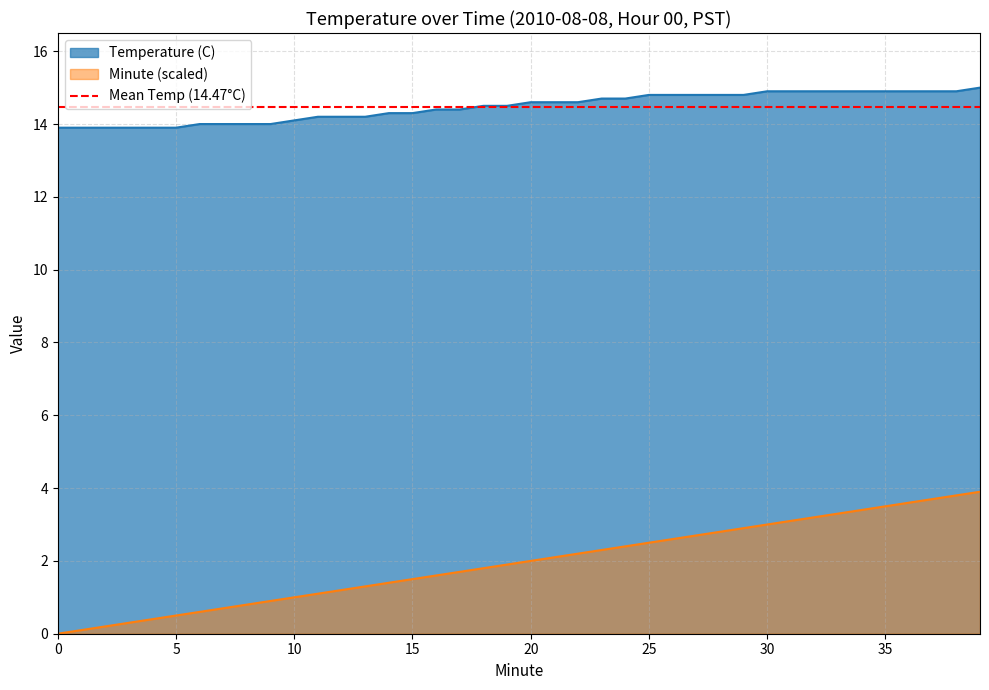

Reading right to left, extract all data points from this chart.

Temperature (C): 39=15.0	38=14.9	37=14.9	36=14.9	35=14.9	34=14.9	33=14.9	32=14.9	31=14.9	30=14.9	29=14.8	28=14.8	27=14.8	26=14.8	25=14.8	24=14.7	23=14.7	22=14.6	21=14.6	20=14.6	19=14.5	18=14.5	17=14.4	16=14.4	15=14.3	14=14.3	13=14.2	12=14.2	11=14.2	10=14.1	9=14.0	8=14.0	7=14.0	6=14.0	5=13.9	4=13.9	3=13.9	2=13.9	1=13.9	0=13.9
Minute: 39=3.9	38=3.8	37=3.7	36=3.6	35=3.5	34=3.4	33=3.3	32=3.2	31=3.1	30=3.0	29=2.9	28=2.8	27=2.7	26=2.6	25=2.5	24=2.4	23=2.3	22=2.2	21=2.1	20=2.0	19=1.9	18=1.8	17=1.7	16=1.6	15=1.5	14=1.4	13=1.3	12=1.2	11=1.1	10=1.0	9=0.9	8=0.8	7=0.7	6=0.6	5=0.5	4=0.4	3=0.3	2=0.2	1=0.1	0=0.0